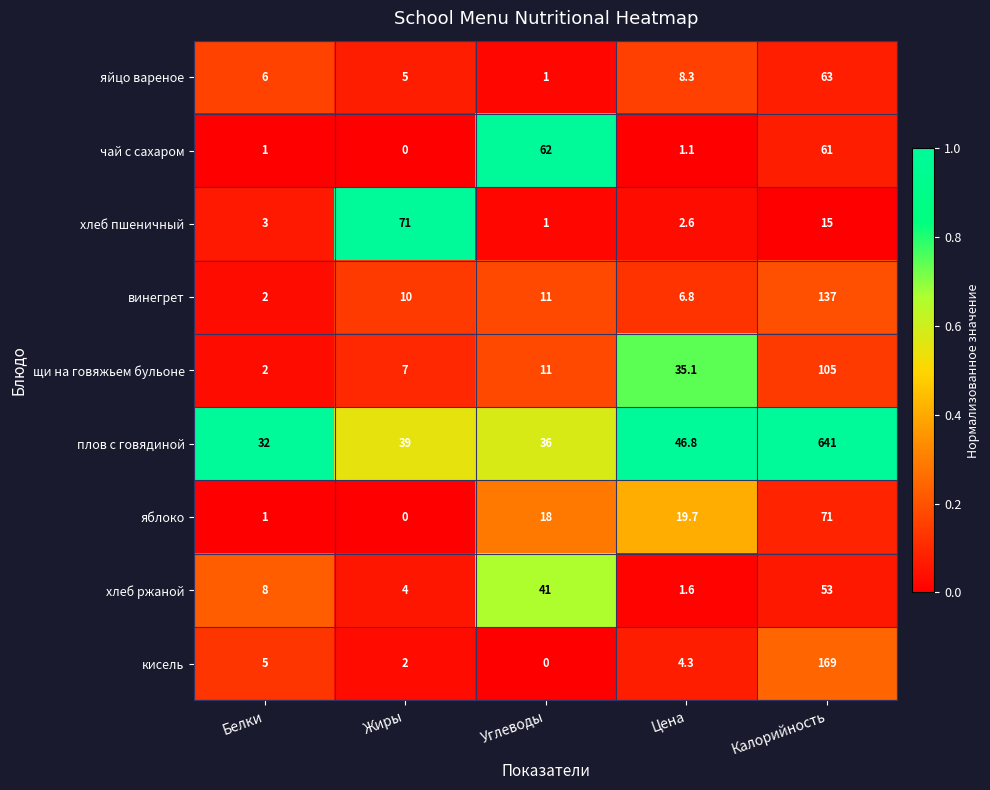

Is it true that кисель equals 5.0 at Белки?

True